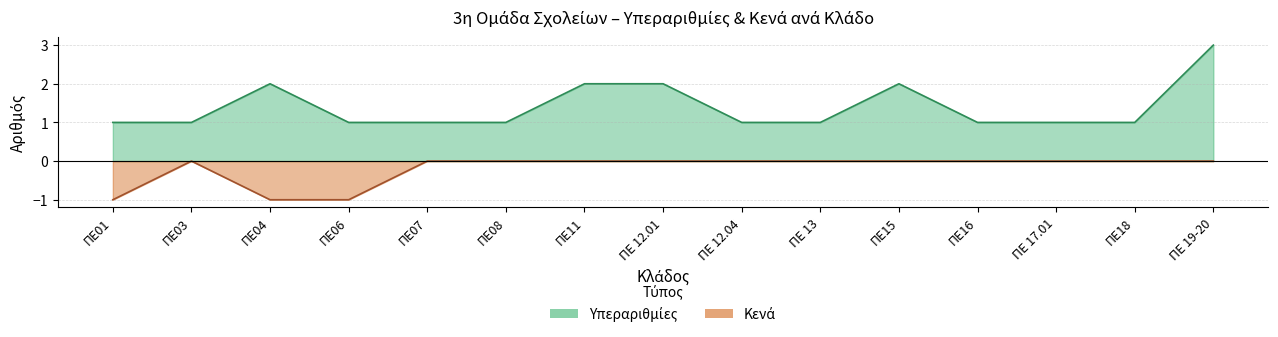

Read the Υπεραριθμίες value at ΠΕ 17.01.

1